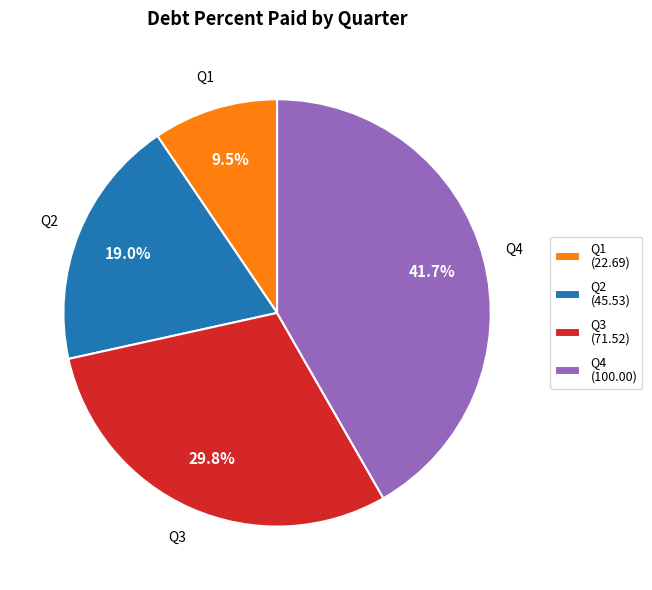

Which has a higher value, Q2 or Q4?

Q4